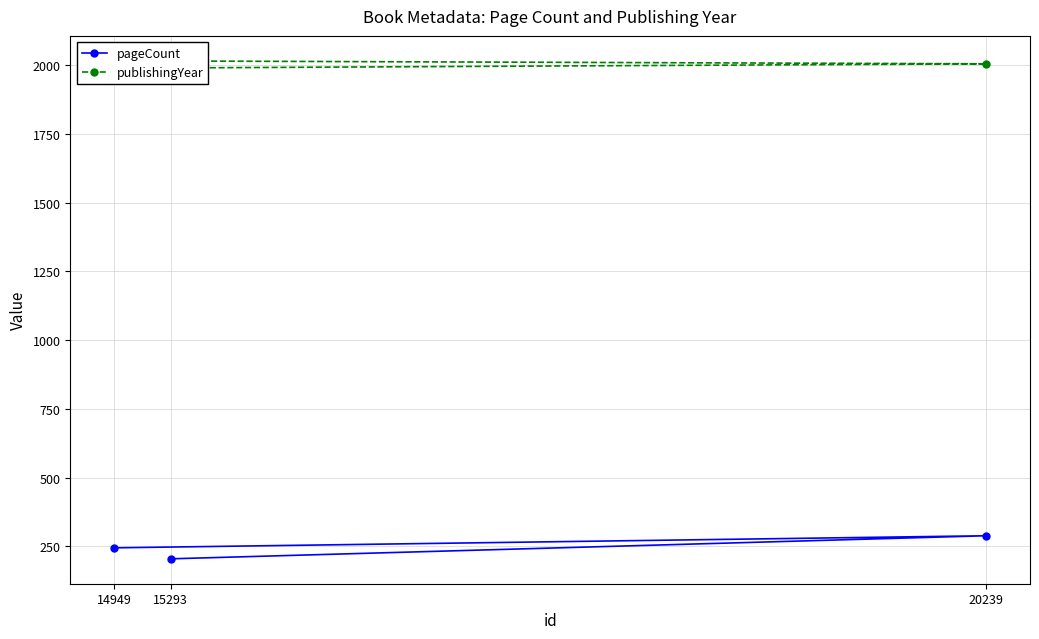

Reading left to right, what are all the values shown in this chart?

pageCount: 244	288	204
publishingYear: 2017	2006	1991